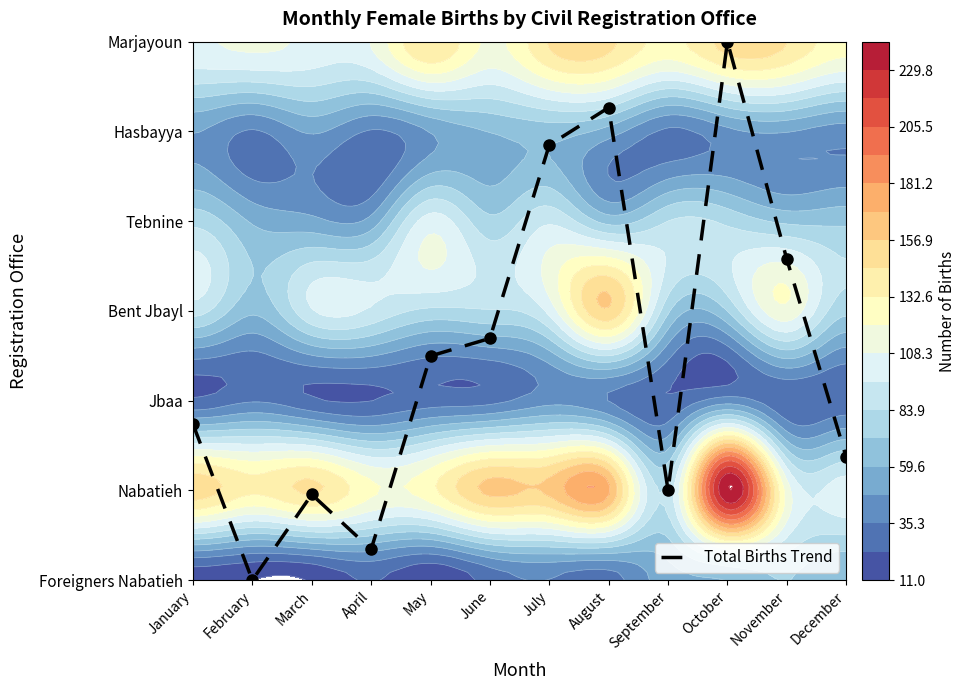

Which category has the highest value across all series?

October